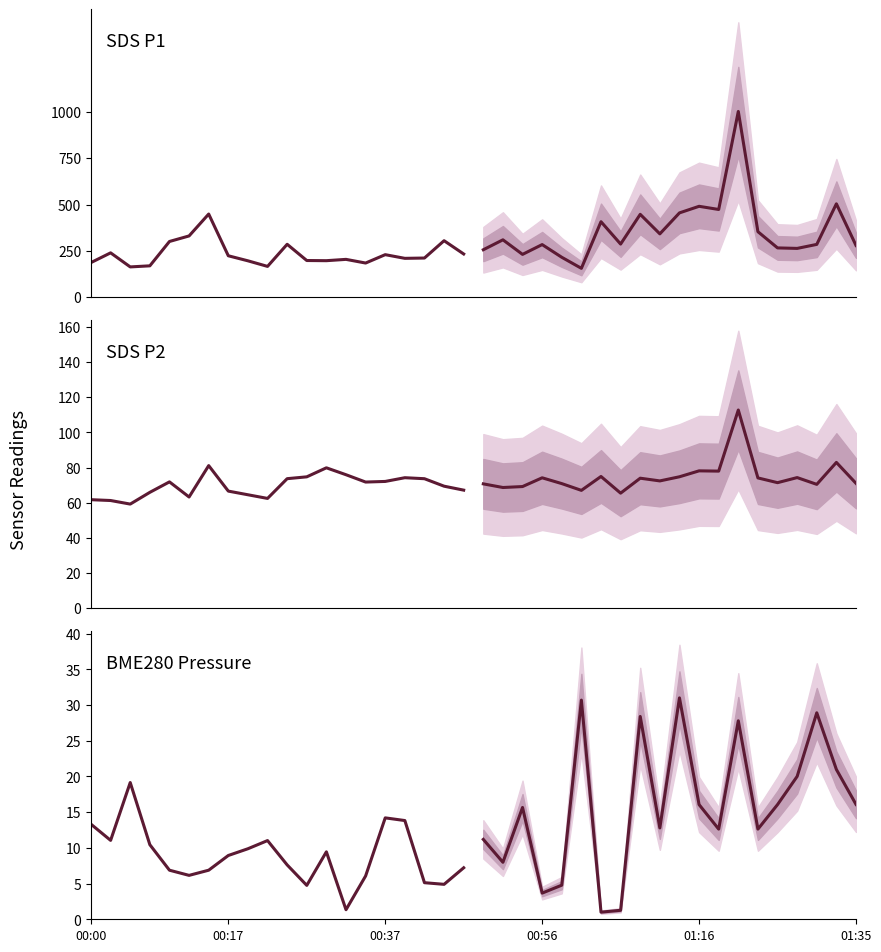

Which has a higher value, 01:35 or 17?

01:35